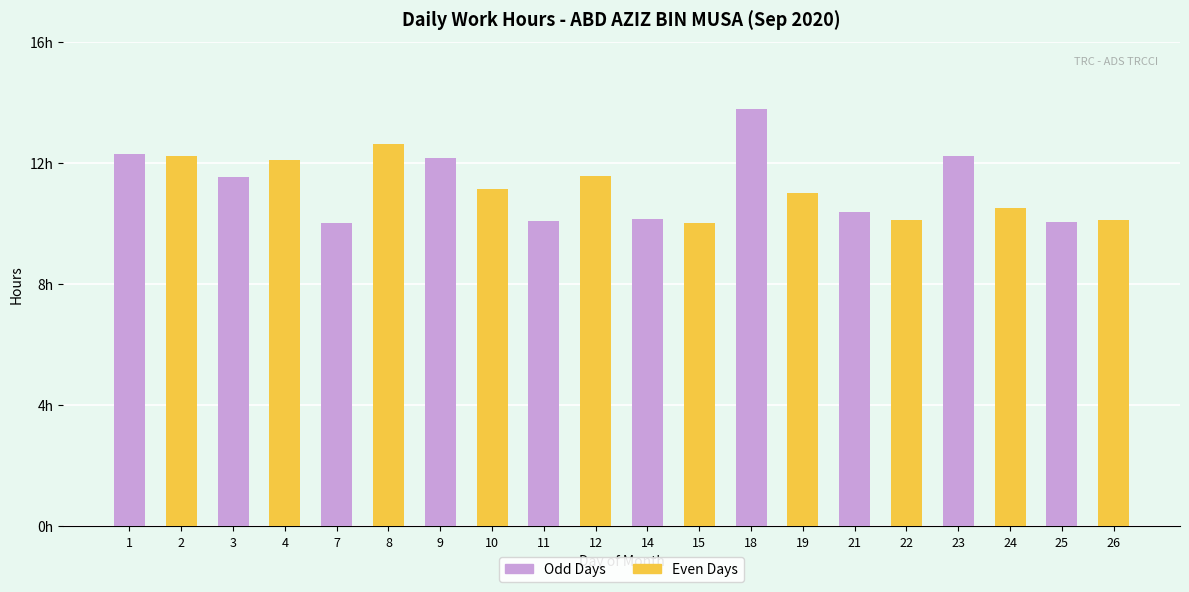

Reading right to left, what are all the values shown in this chart?

10.1	10.0	10.5	12.2	10.1	10.4	11.0	13.8	10.0	10.1	11.6	10.1	11.1	12.2	12.6	10.0	12.1	11.5	12.2	12.3